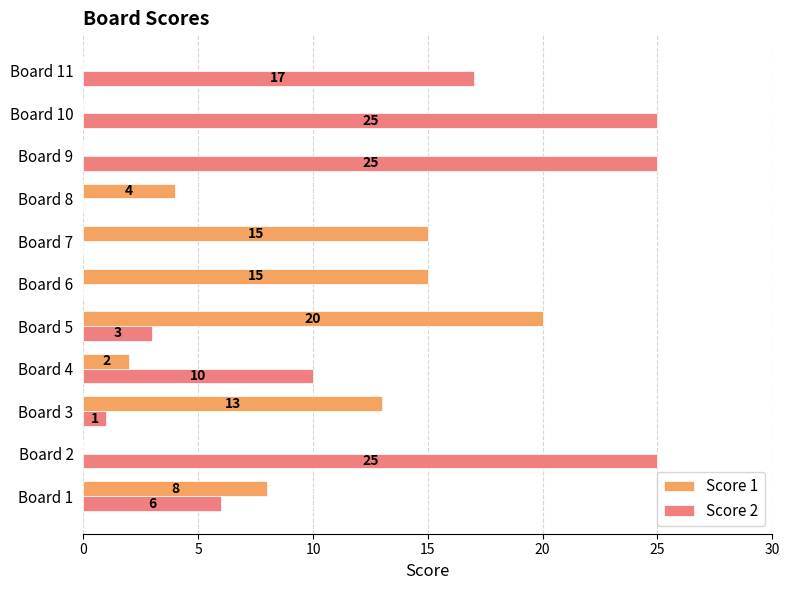

Which series has the largest total across all categories?

Score 2